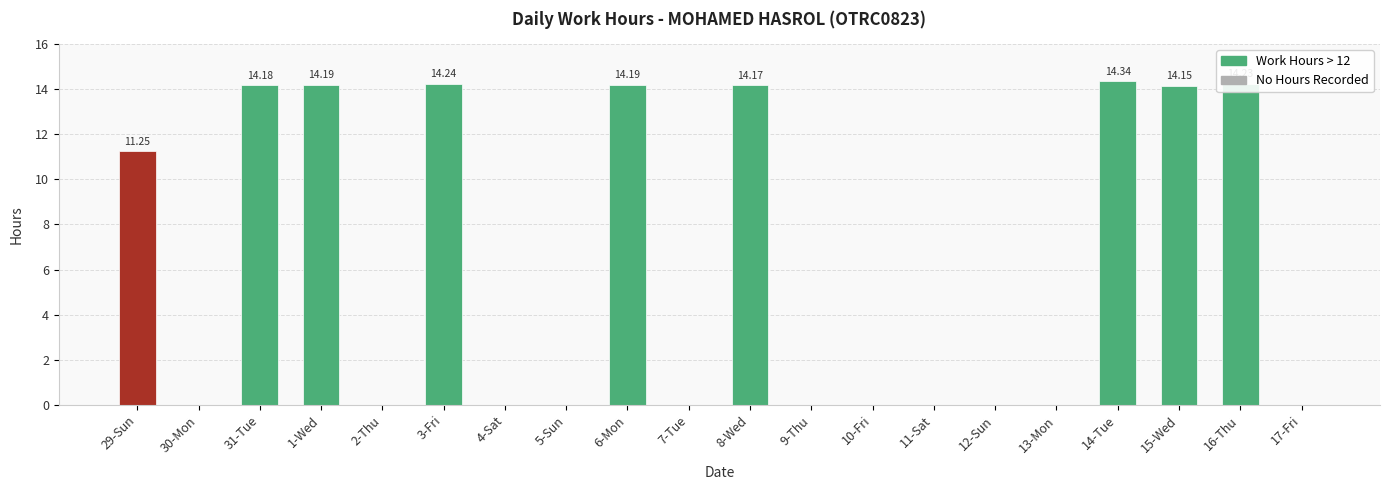

Between 10-Fri and 29-Sun, which is larger?

29-Sun